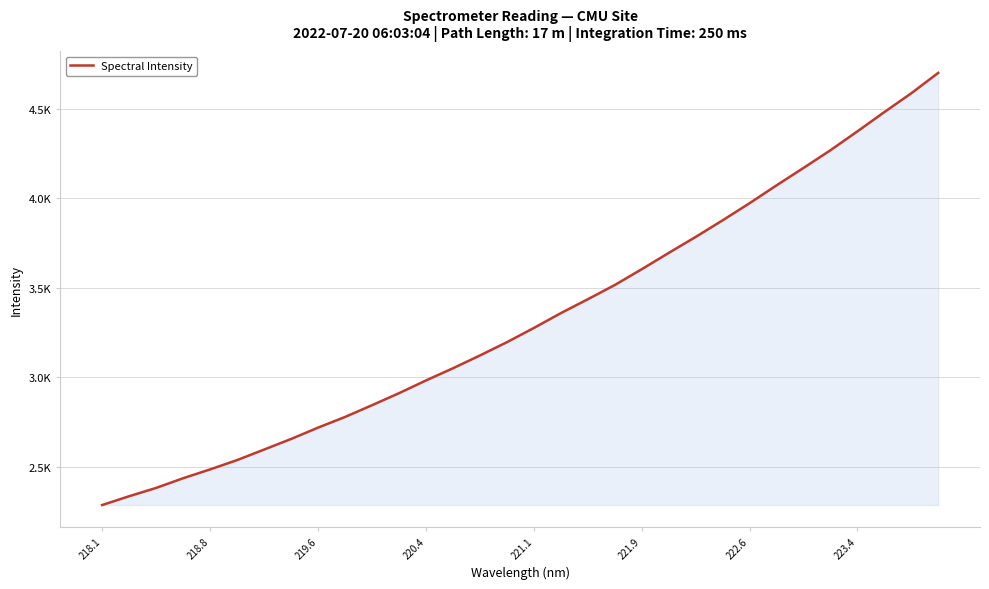

True or false: there are more than 0 points higher than both neighbors.

False